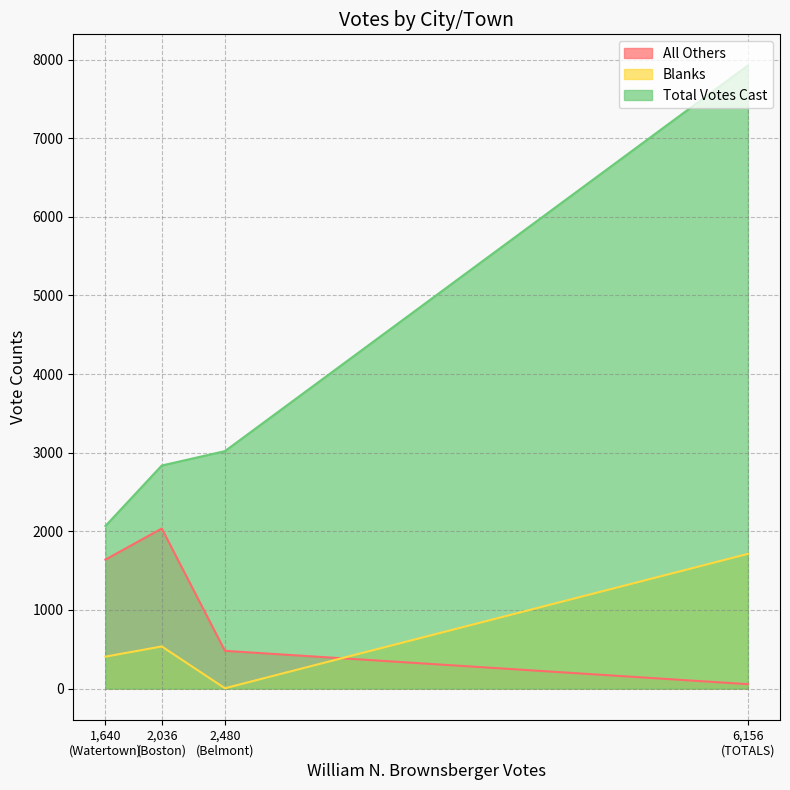

Which series has the largest total across all categories?

Total Votes Cast